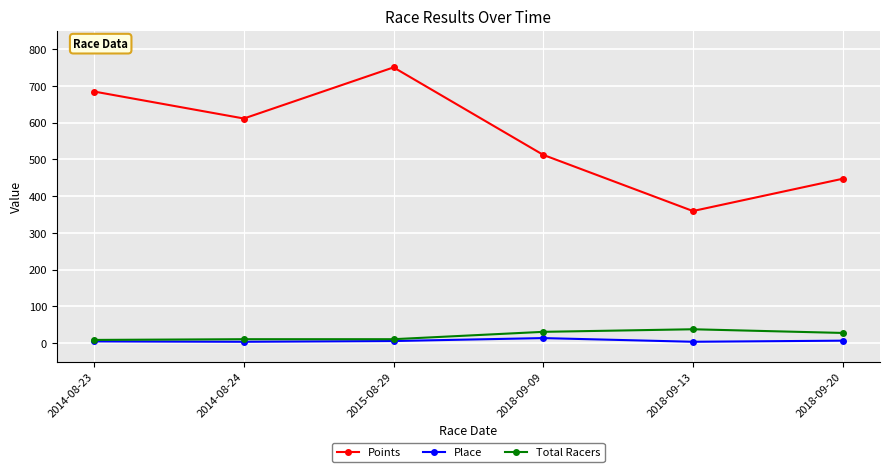

What is the smallest value displayed?

4.0